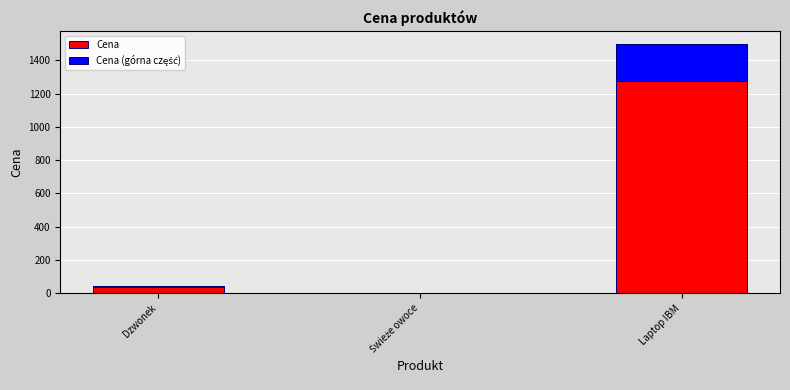

The value of Cena (górna część) at Laptop IBM is 225.0. True or false?

True